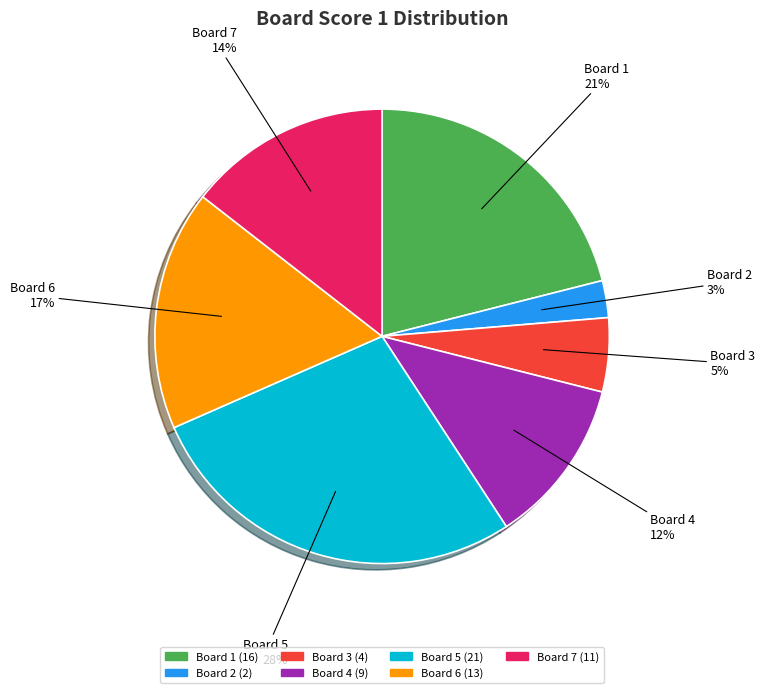

Which category has the biggest portion of the pie?

Board 5